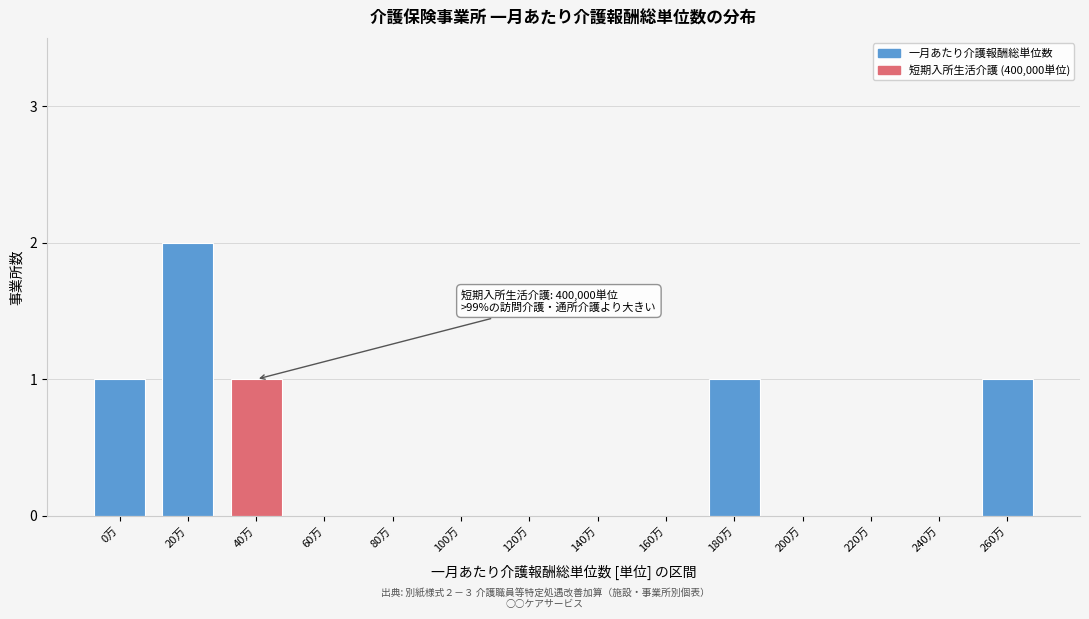

Reading left to right, list all the values displayed in this chart.

0万=1	20万=2	40万=1	60万=0	80万=0	100万=0	120万=0	140万=0	160万=0	180万=1	200万=0	220万=0	240万=0	260万=1